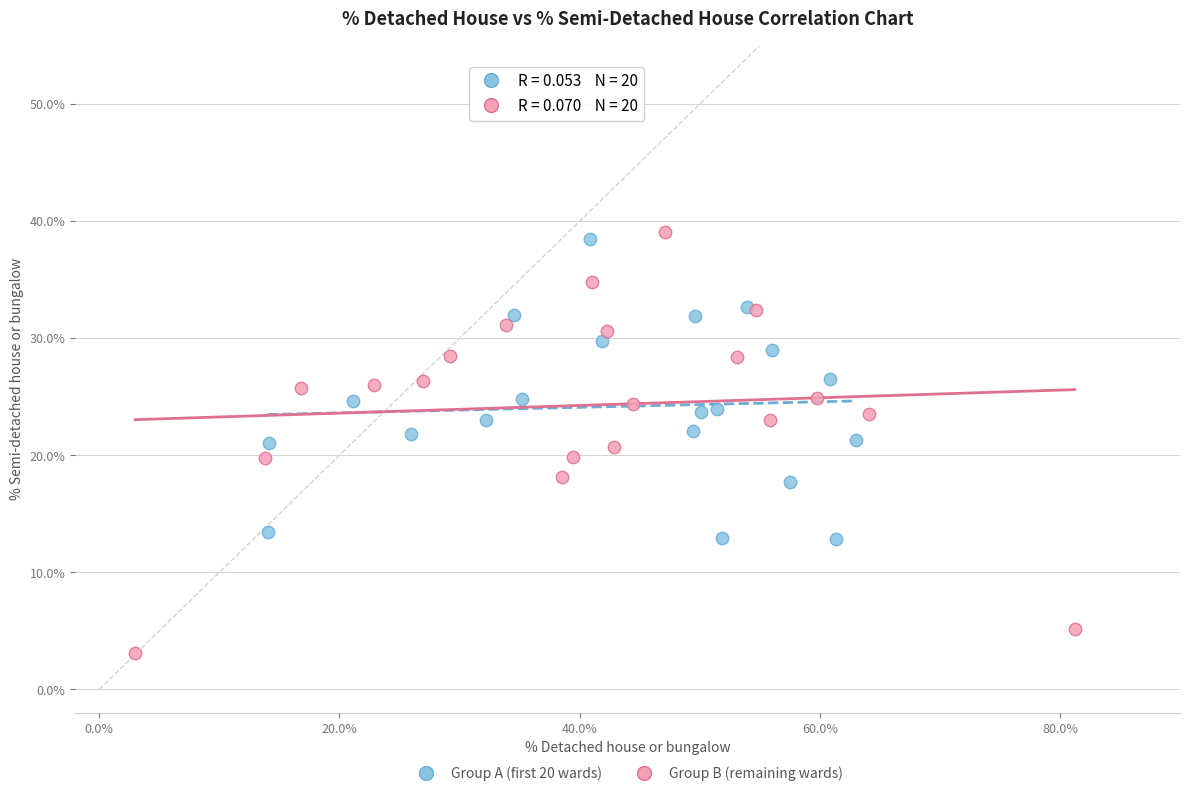

Which series contains the lowest Y value?

Group B (remaining wards)